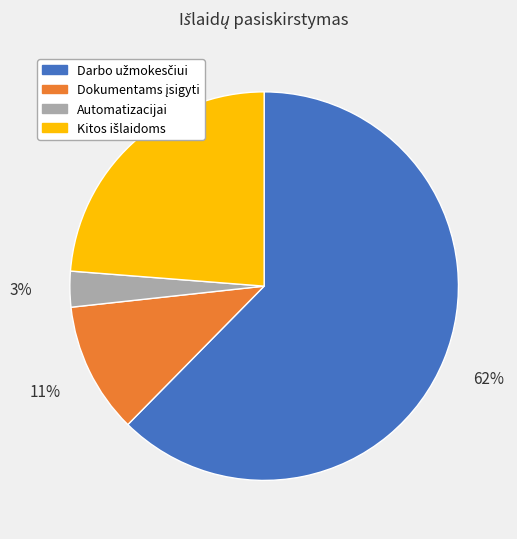

Count the number of slices in the pie.

4